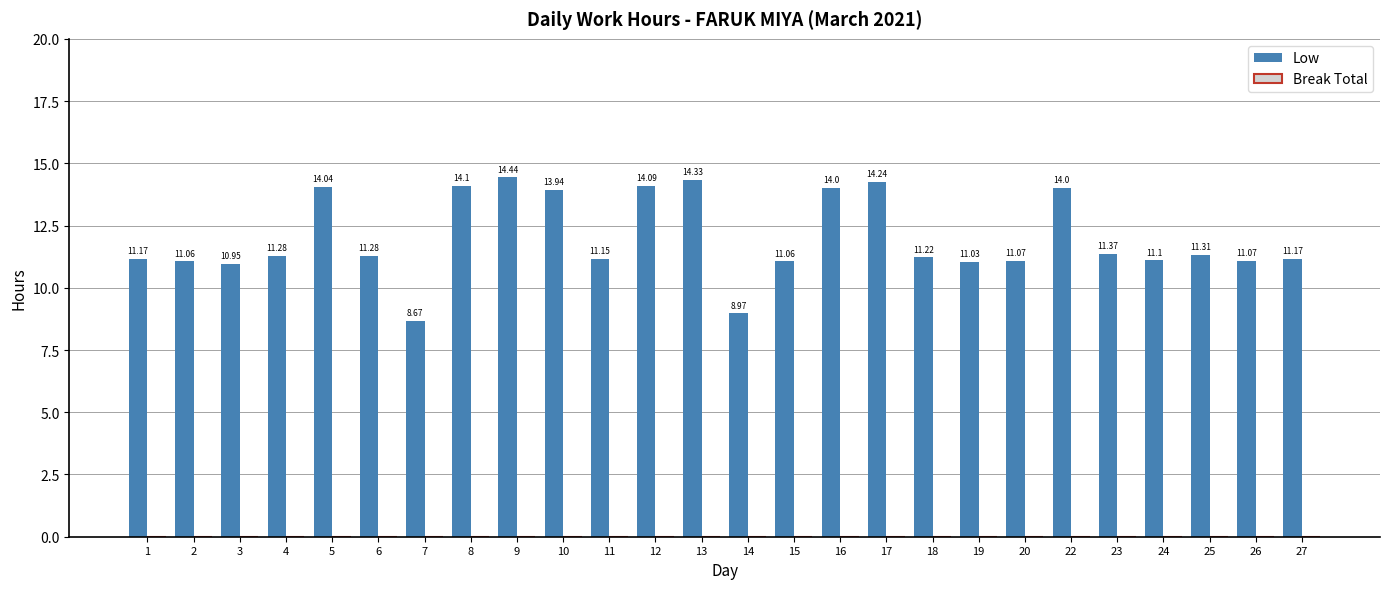

What is the ratio of the value at 4 to the value at 16?

0.8